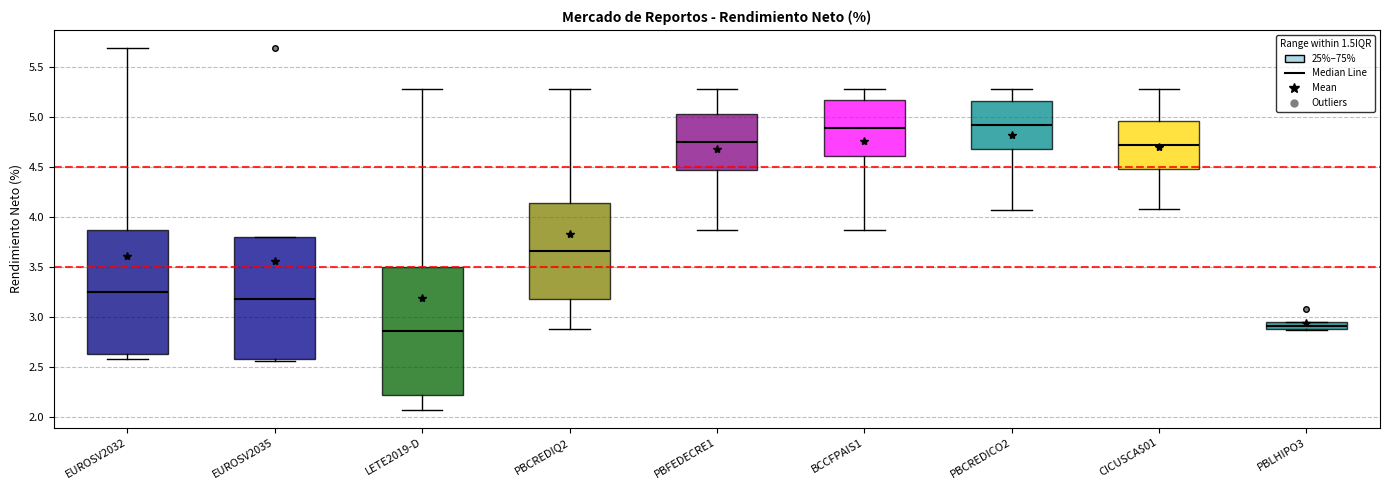

Where is the upper edge of the box for EUROSV2032 on the y-axis? The values are not printed on the chart, so give them approximately, as read against the axis.

3.85